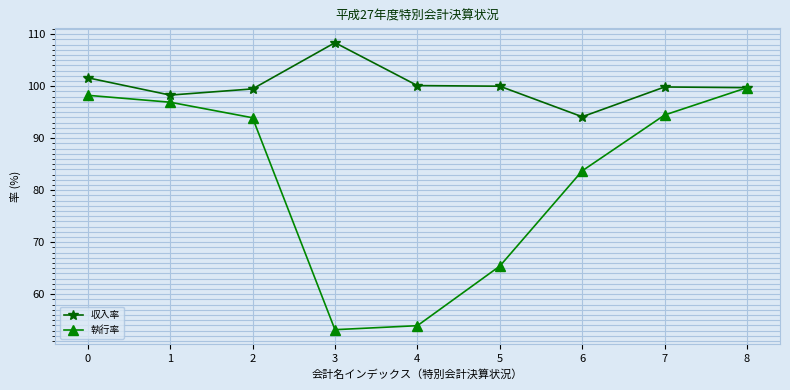

What is the spread (max minus min) of values at 6?

10.4